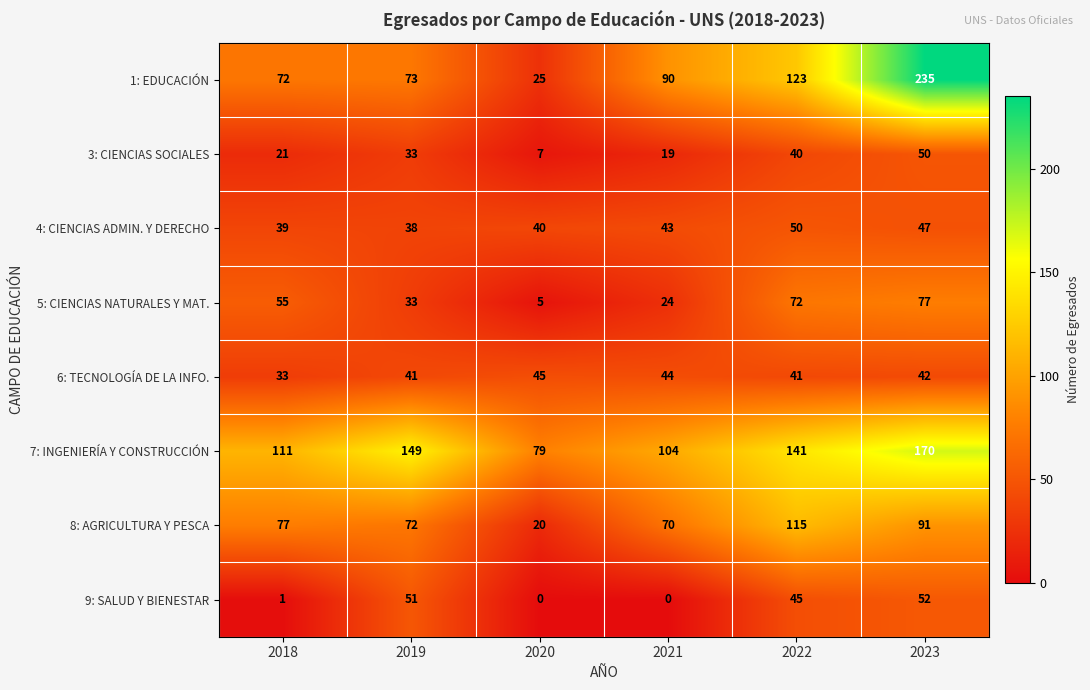

How many series are shown in this chart?

8